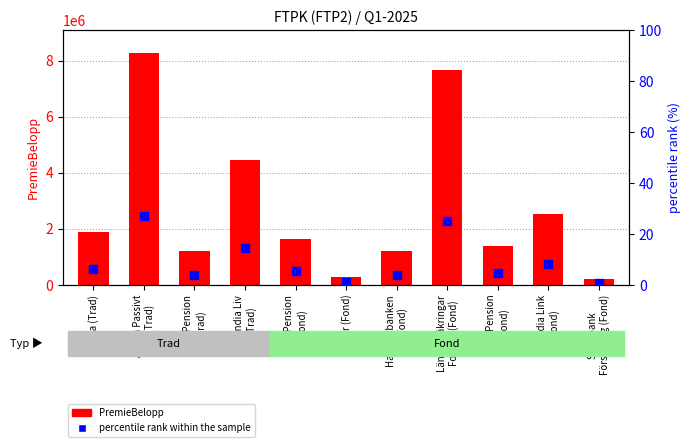

What is the total value across all series at Swedbank
Försäkring (Fond)?

219876.7